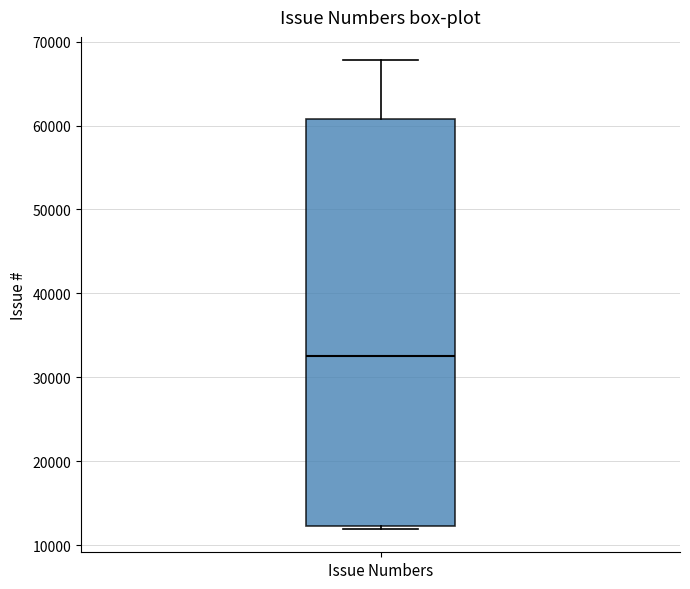

Transcribe this box plot: give where the median line is, the range the box spans, and where the two whiskers end, as read against the y-axis. The values are not printed on the chart, so give them approximately, as read against the axis.

median 33000, box 12000 to 61000, whiskers 12000 (just below the box's lower edge) to 68000